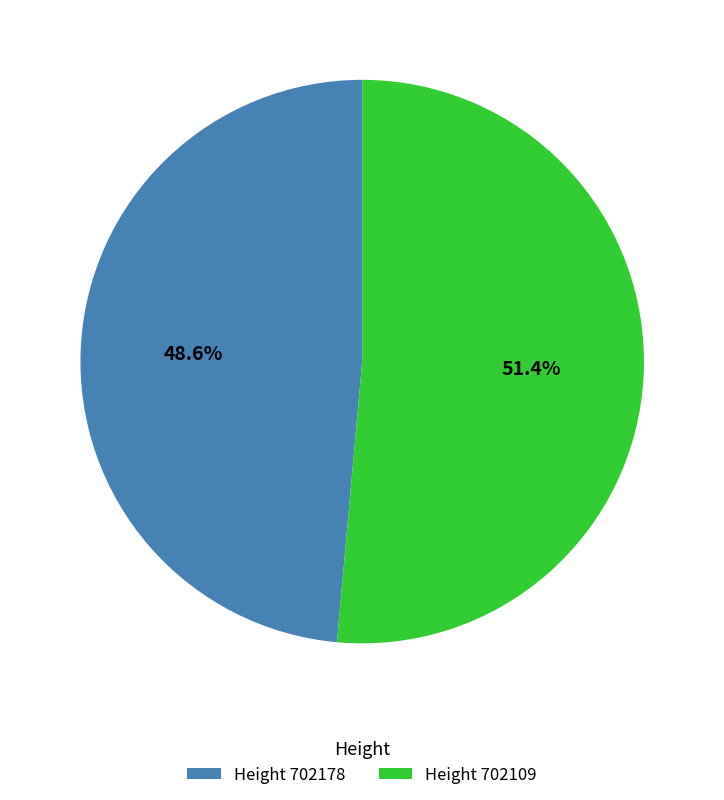

What percentage do Height 702178 and Height 702109 together represent?

100.0%